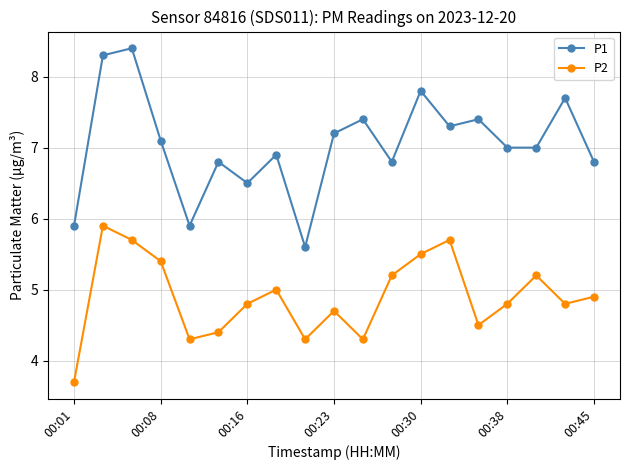

Does the chart have visible grid lines?

Yes